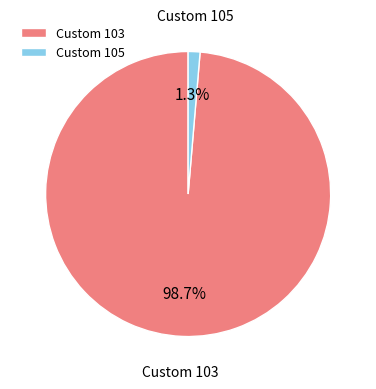

How much of the chart is everything except Custom 105?

98.7%